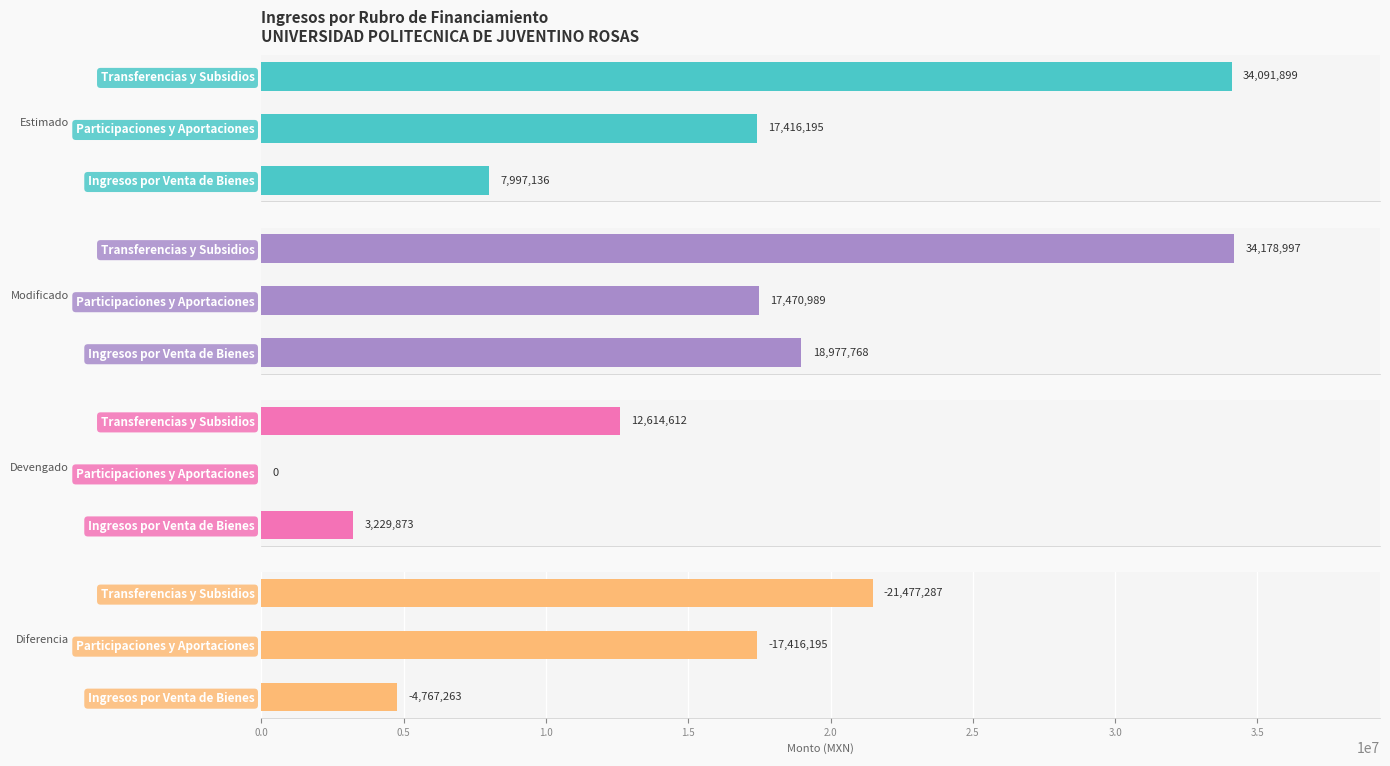

How many groups of bars are there?

3